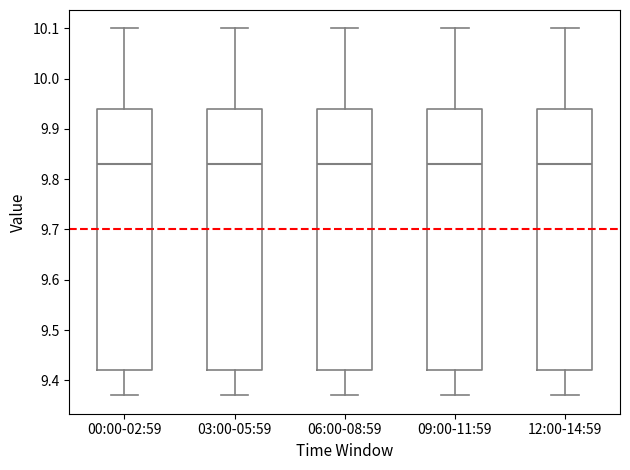

Reading left to right, read every box against the y-axis: the position of its median line, the range the box covers, and the ends of its whiskers. The values are not printed on the chart, so give them approximately, as read against the axis.

00:00-02:59: median 9.83, box 9.42 to 9.94, whiskers 9.37 to 10.10
03:00-05:59: median 9.83, box 9.42 to 9.94, whiskers 9.37 to 10.10
06:00-08:59: median 9.83, box 9.42 to 9.94, whiskers 9.37 to 10.10
09:00-11:59: median 9.83, box 9.42 to 9.94, whiskers 9.37 to 10.10
12:00-14:59: median 9.83, box 9.42 to 9.94, whiskers 9.37 to 10.10